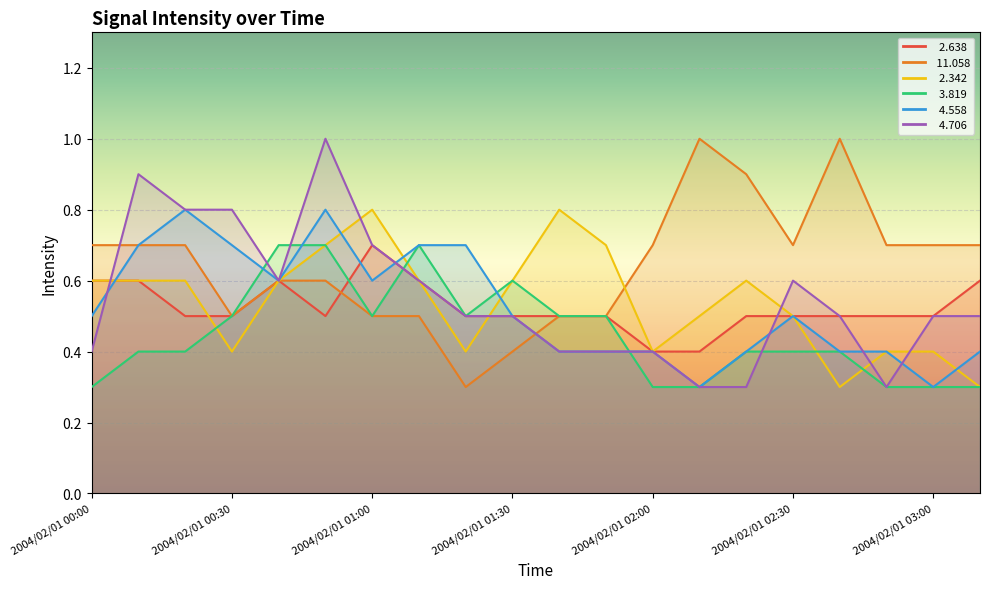

Which series ends up on top after the final intersection of   2.342 and   4.706?

  4.706